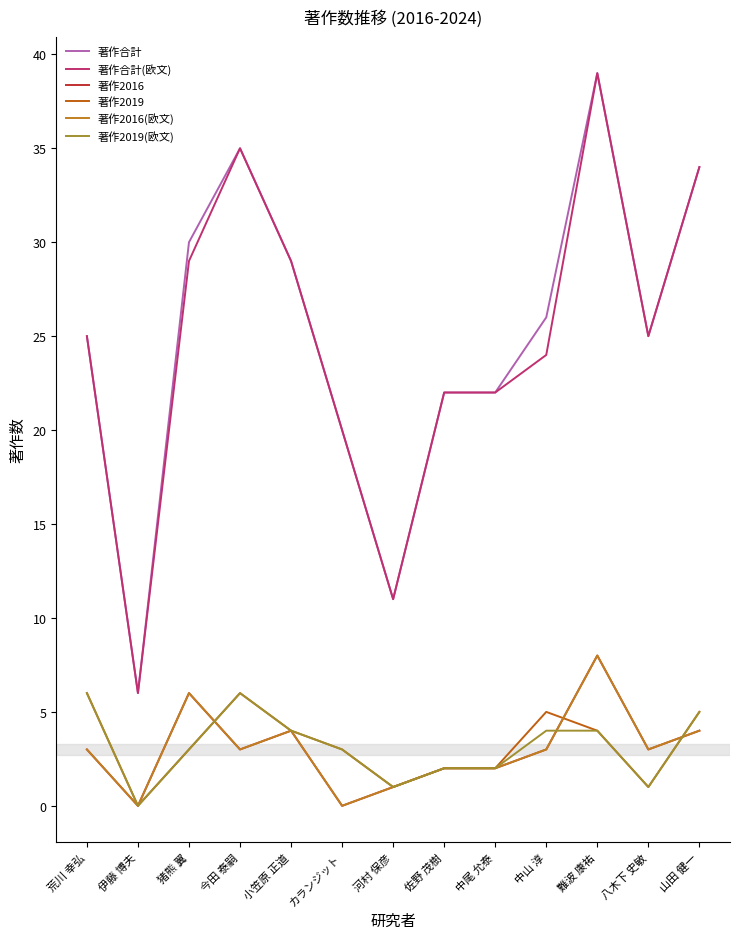

At which category is the sum across all series the highest?

難波 康祐